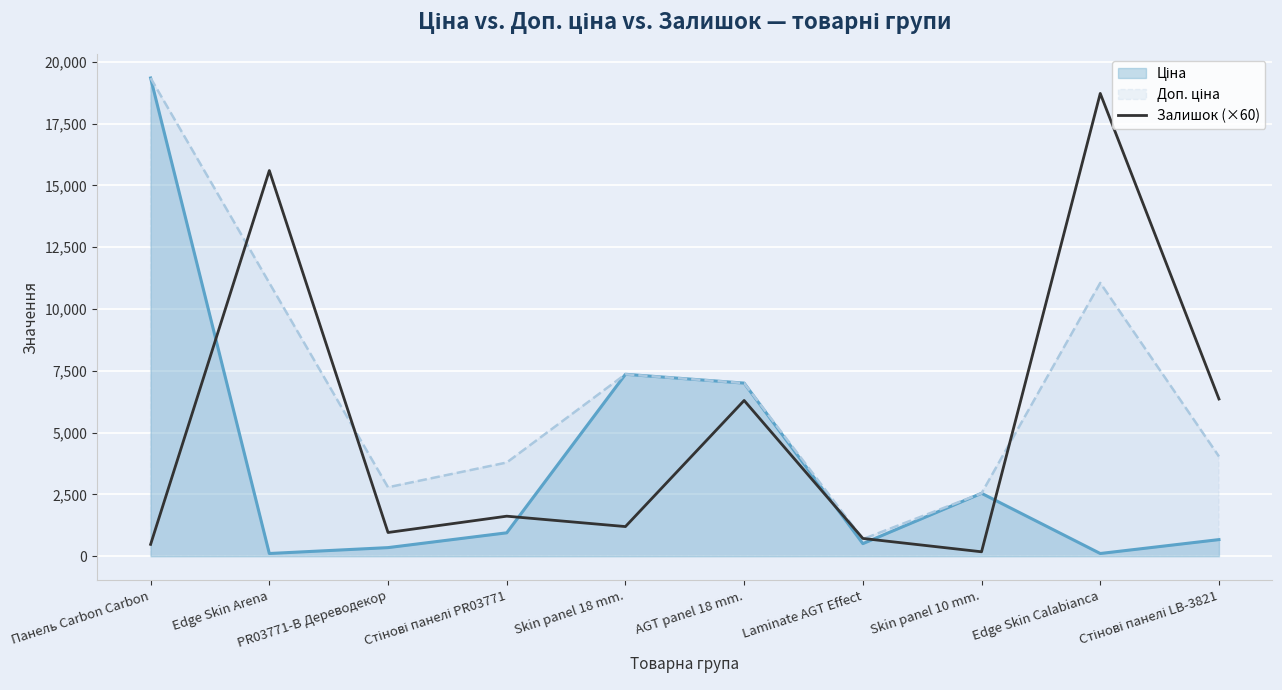

Reading left to right, what are all the values shown in this chart?

480	15600	960	1620	1200	6300	720	180	18720	6360